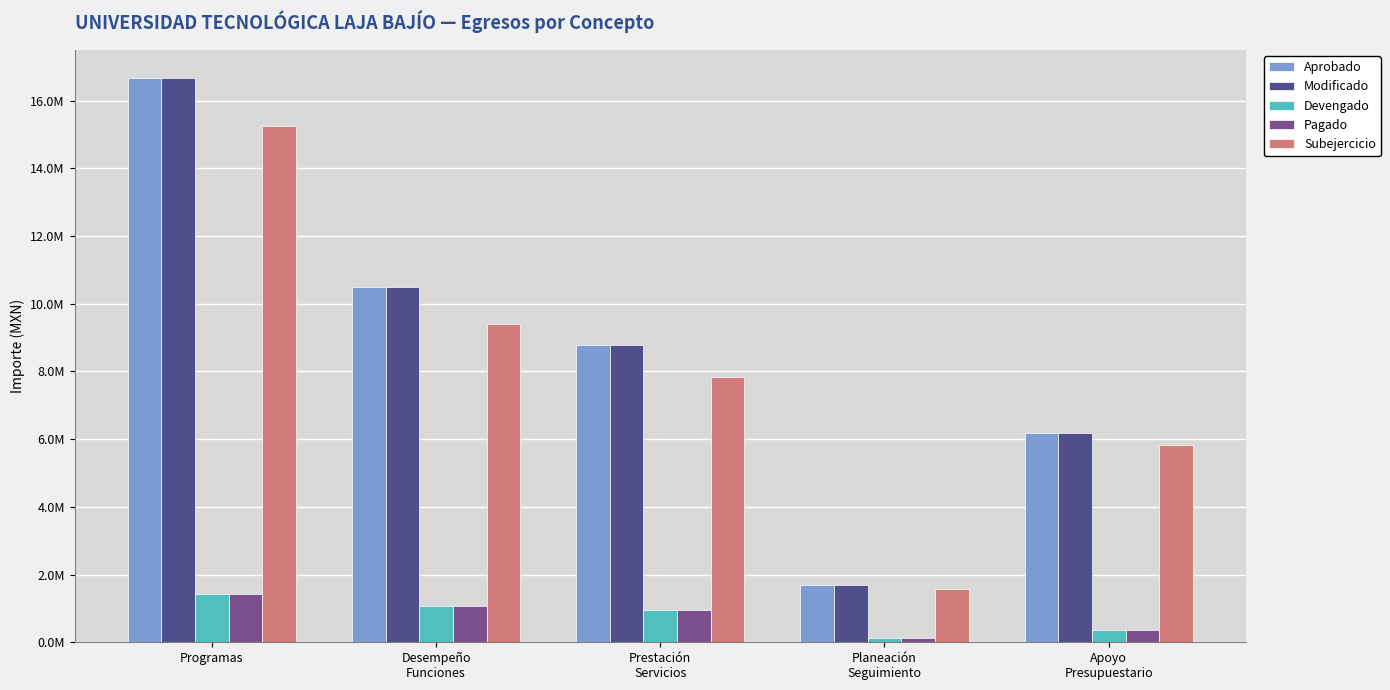

Are the bars grouped side by side (vs. stacked)?

Yes